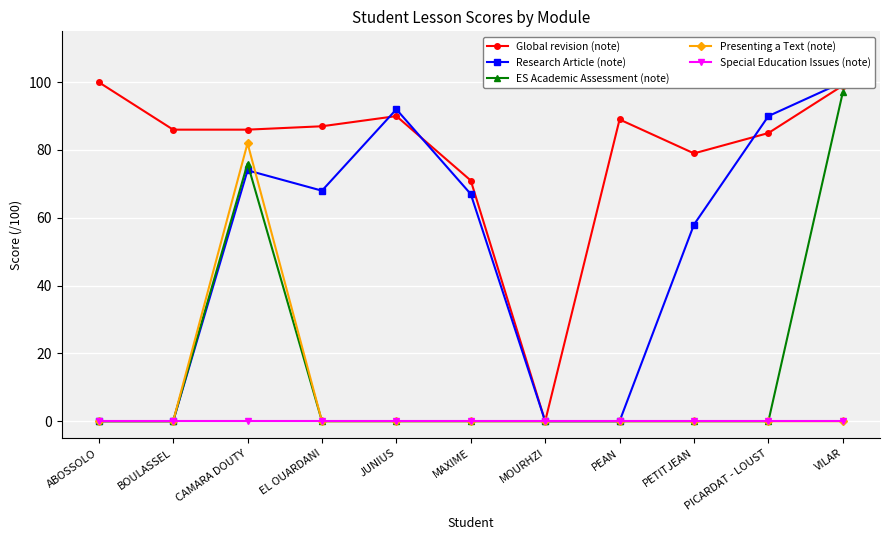

What is the label of the 2nd point from the left?

BOULASSEL